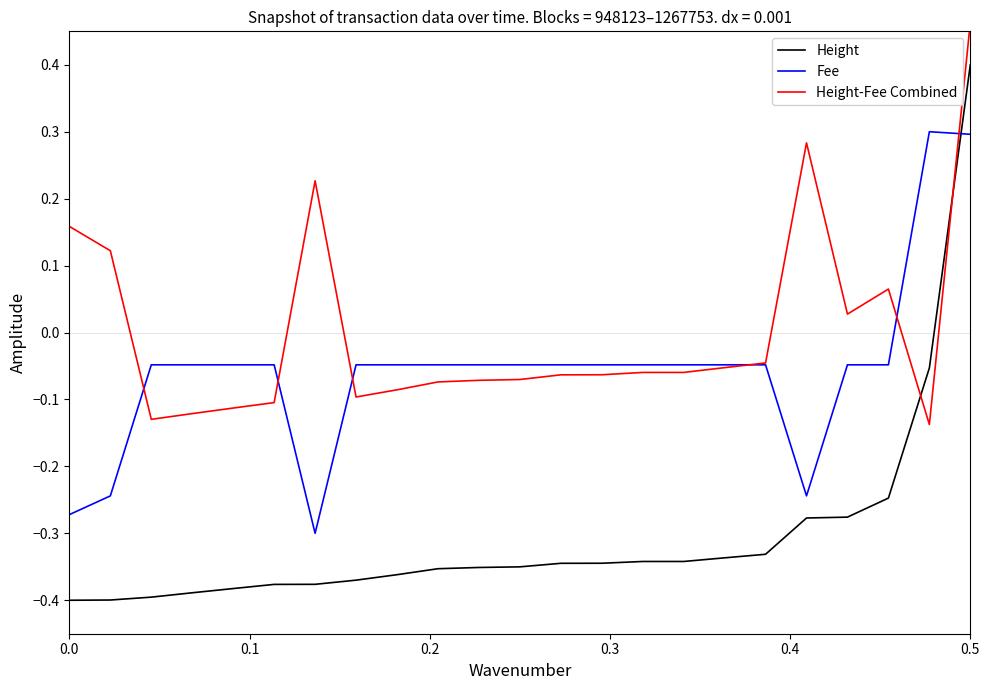

What is the value of the Fee point at the 7th from the left?

-0.3